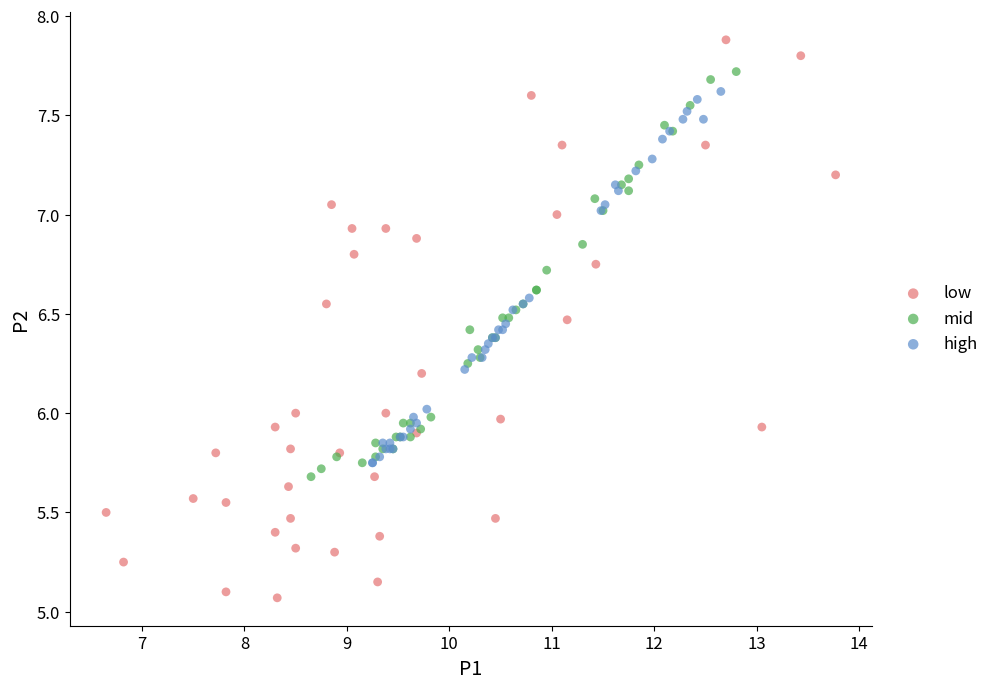

Which series reaches the maximum Y coordinate?

low